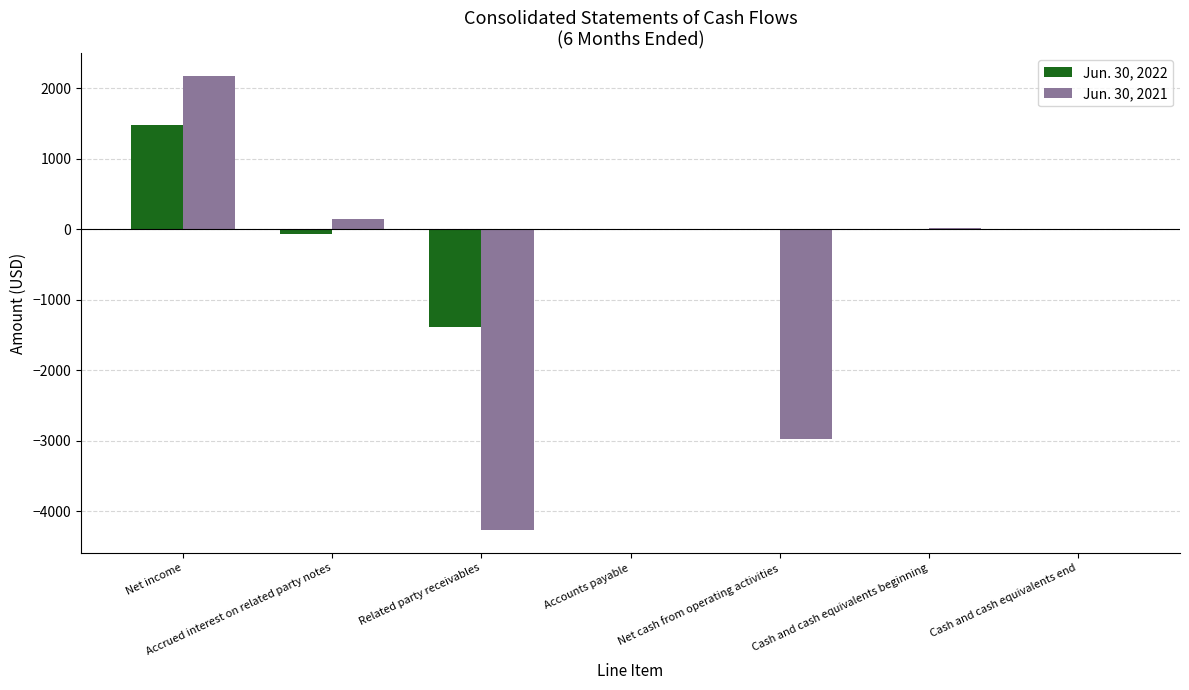

What is the sum of all Jun. 30, 2021 values?

-4929